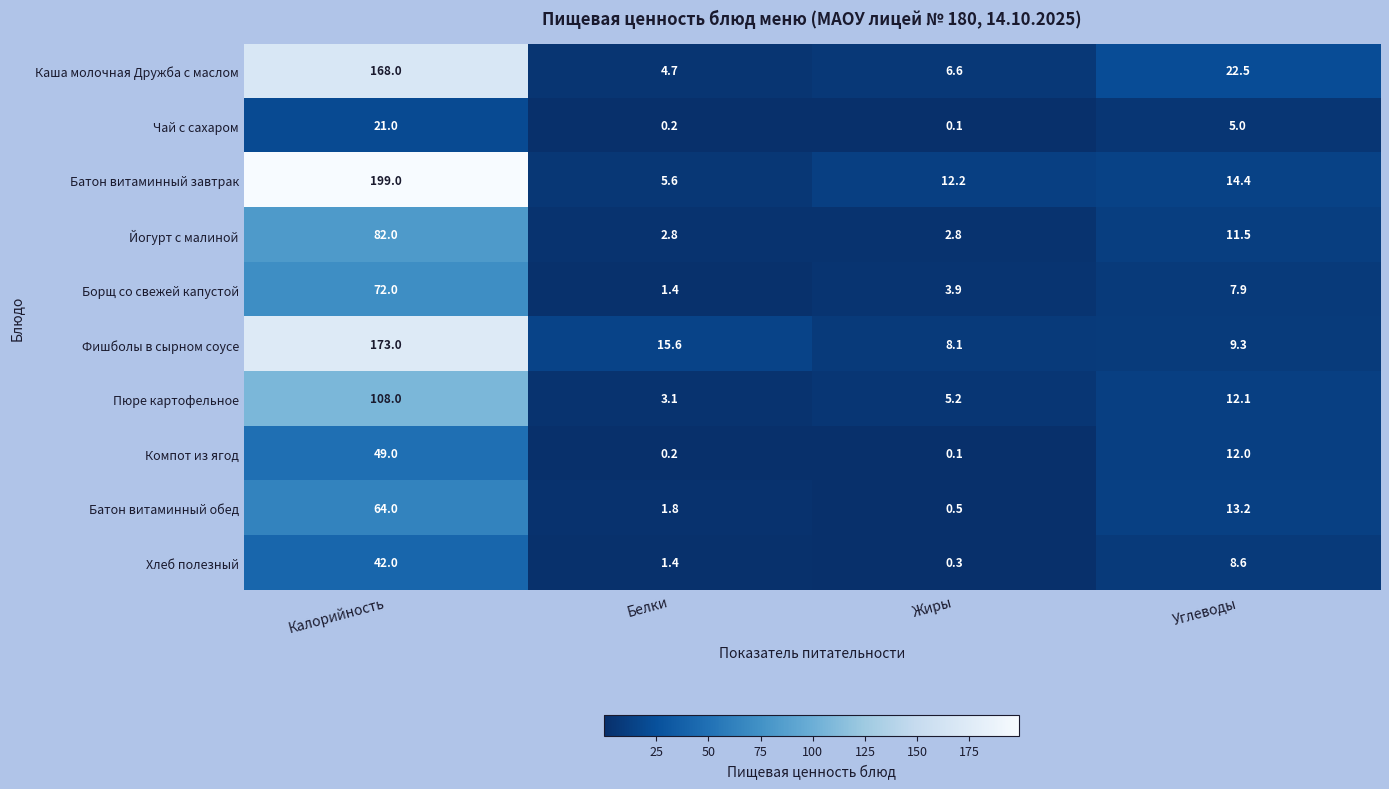

How many categories are shown in the chart?

4